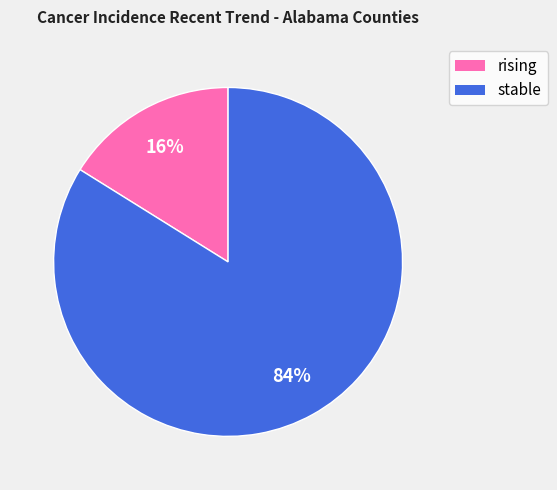

To the nearest percent, what is the difference between the largest and smallest slice percentages?

68%